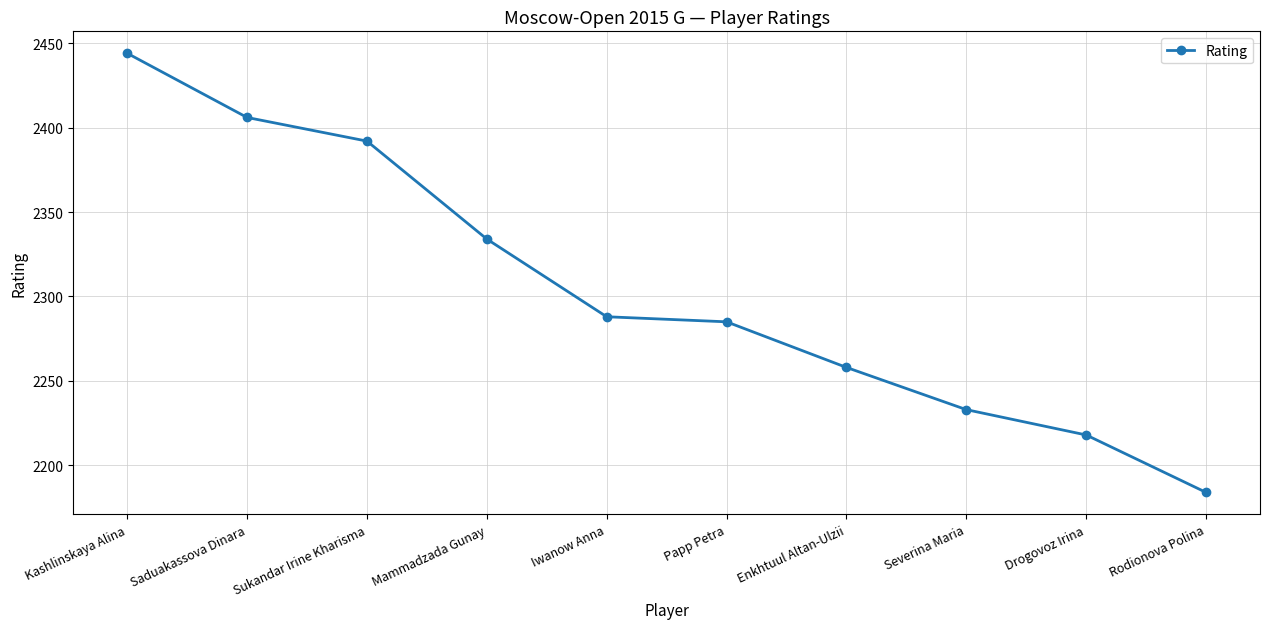

Rank the categories by value from lowest to highest.

Rodionova Polina, Drogovoz Irina, Severina Maria, Enkhtuul Altan-Ulzii, Papp Petra, Iwanow Anna, Mammadzada Gunay, Sukandar Irine Kharisma, Saduakassova Dinara, Kashlinskaya Alina